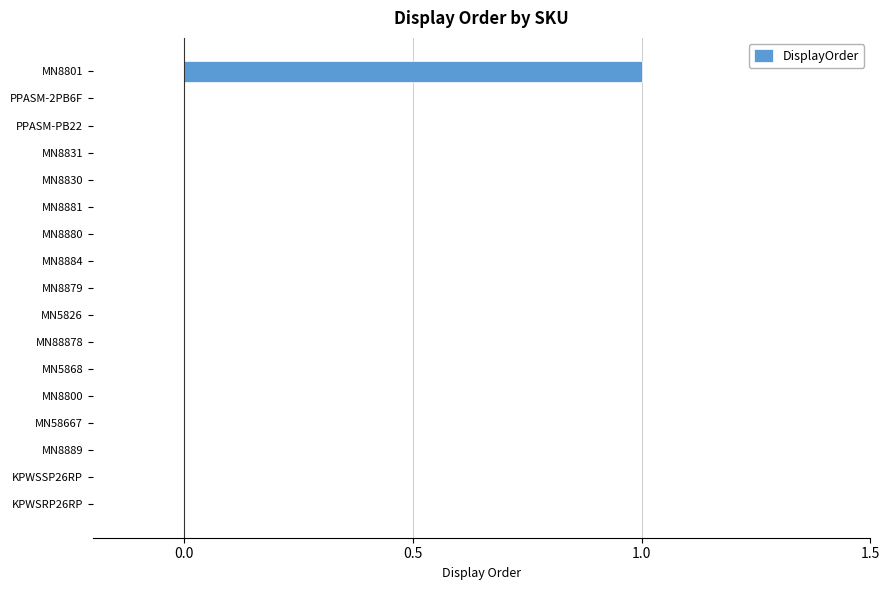

True or false: the data shows 0 at MN8830.

True